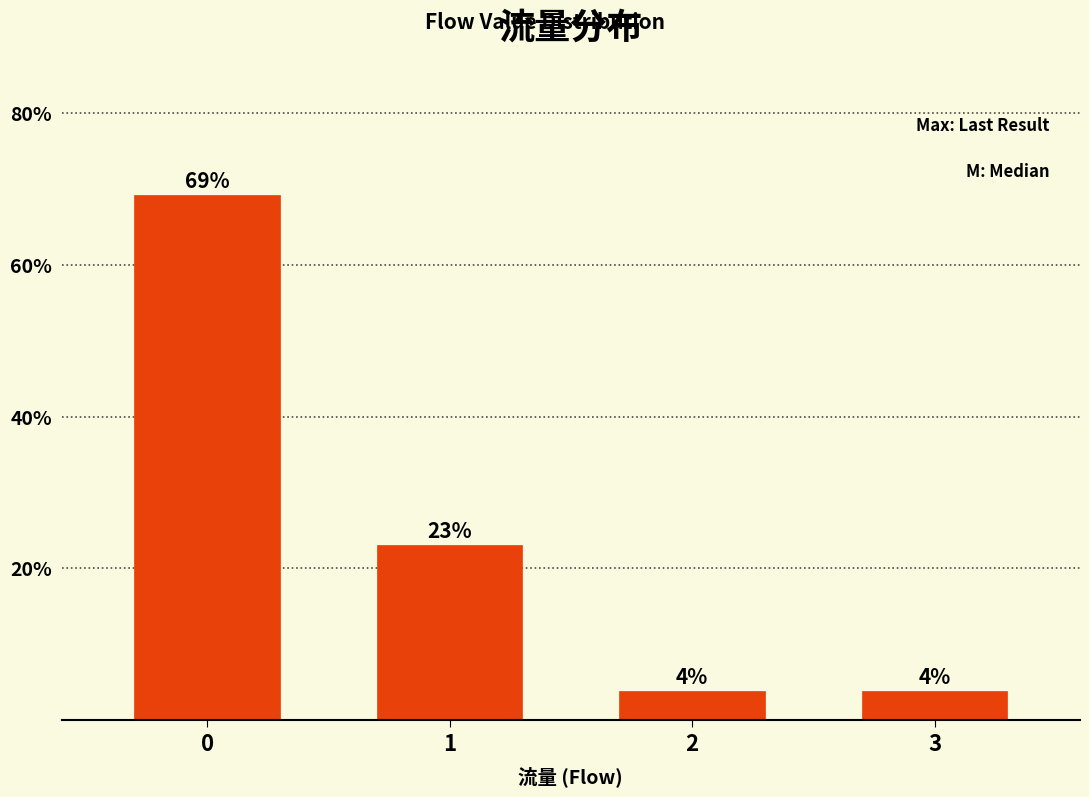

What is the value of the 2nd bar from the left?

23.1